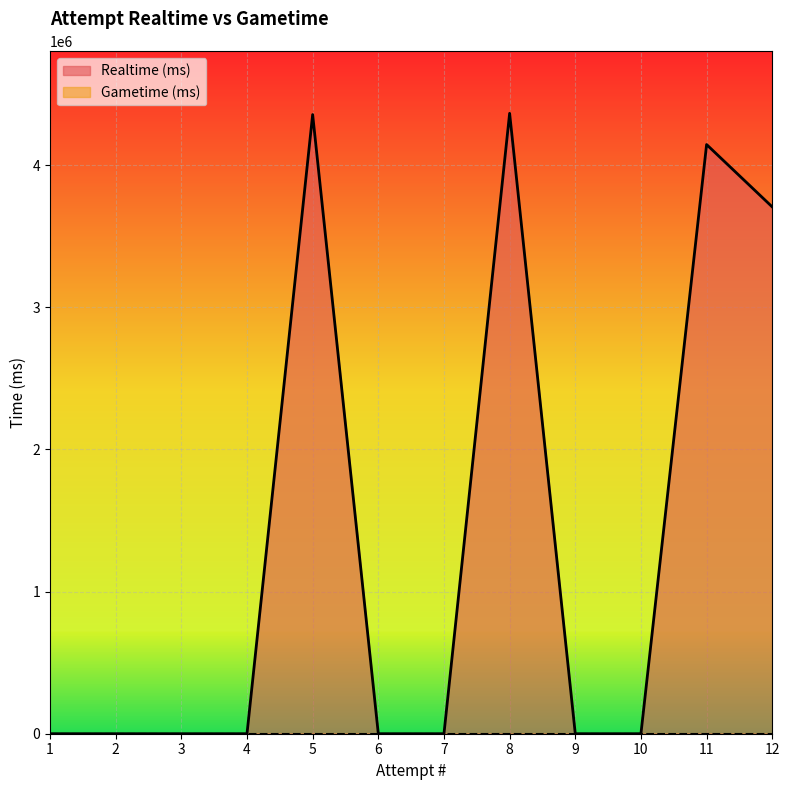

Between 8 and 12, which series saw the biggest shift?

Realtime (ms)